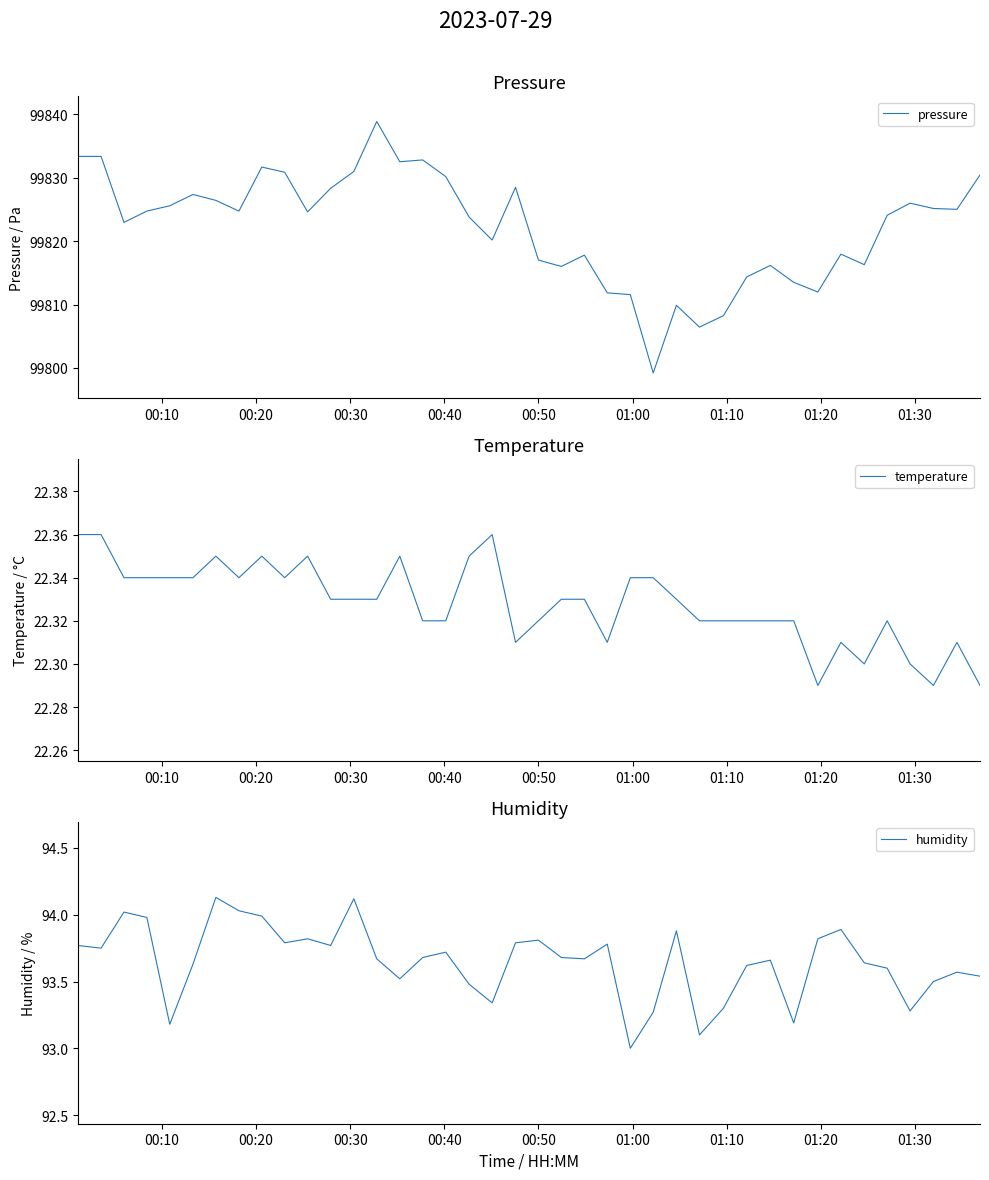

What is the difference between the maximum and minimum values in the humidity series?

1.1